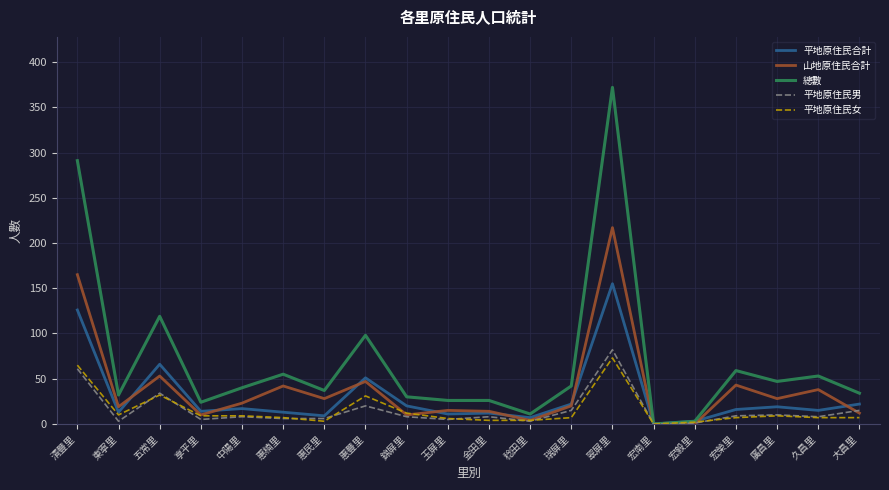

Which series changed the most between 宏毅里 and 廣昌里?

總數